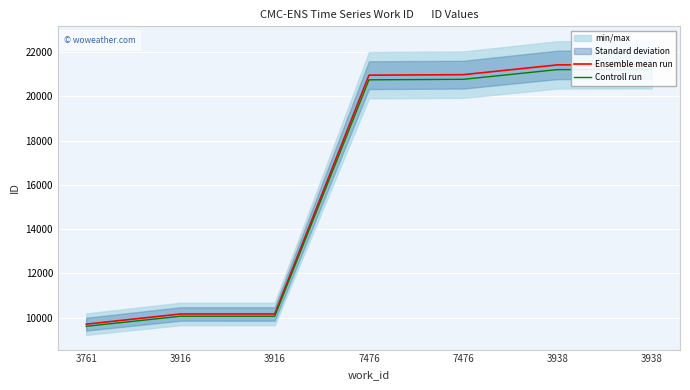

How many categories are shown in the chart?

7